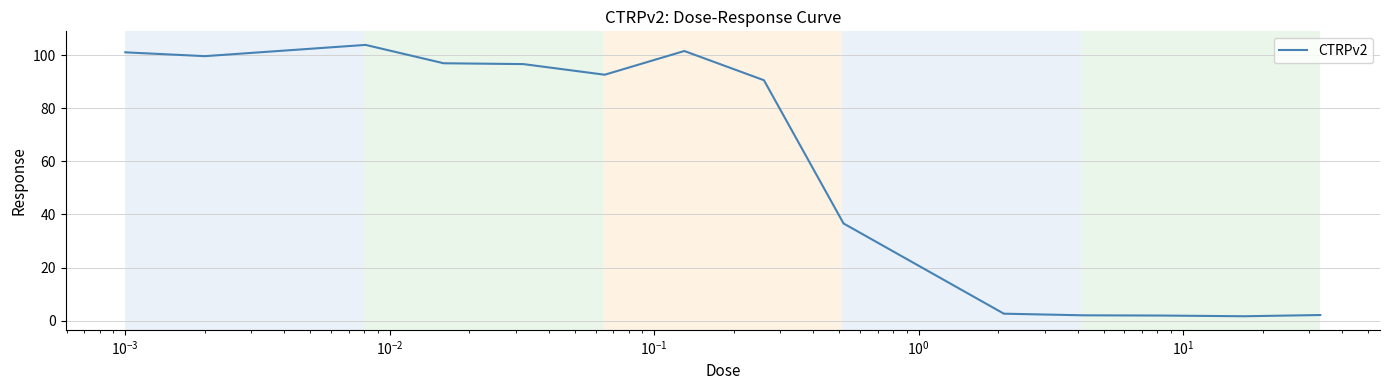

What is the greatest value displayed?

103.9